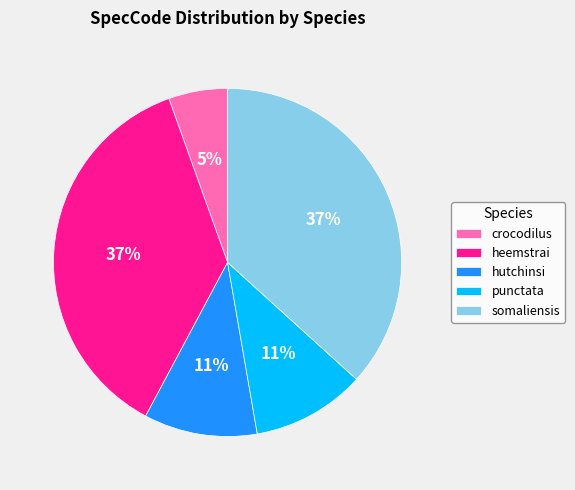

Which has a higher value, heemstrai or punctata?

heemstrai